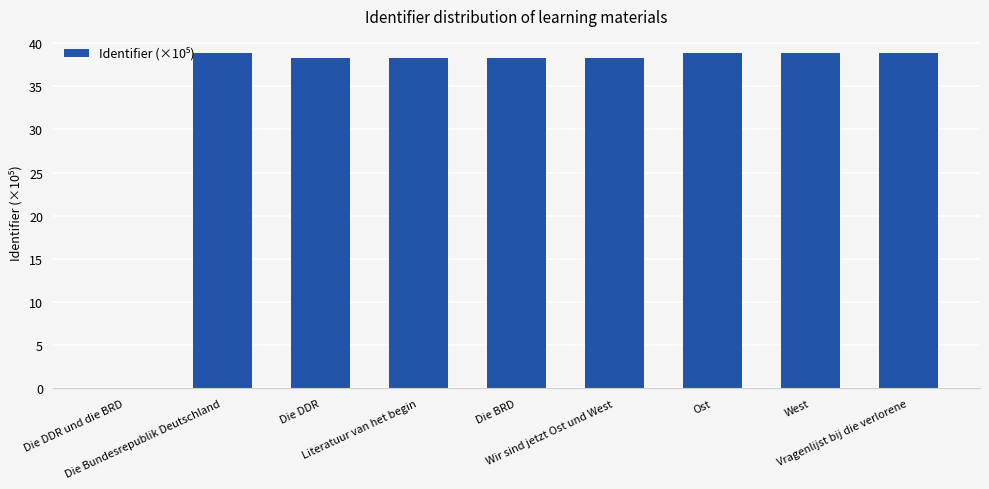

What is the maximum value shown in the chart?

38.9